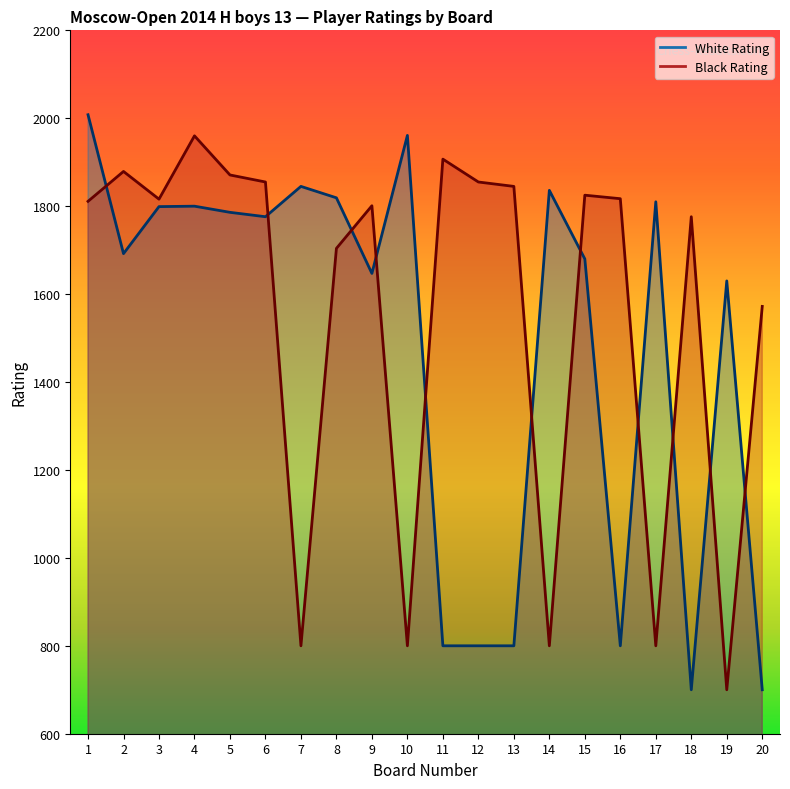

Where is the first local minimum for Black Rating?

3